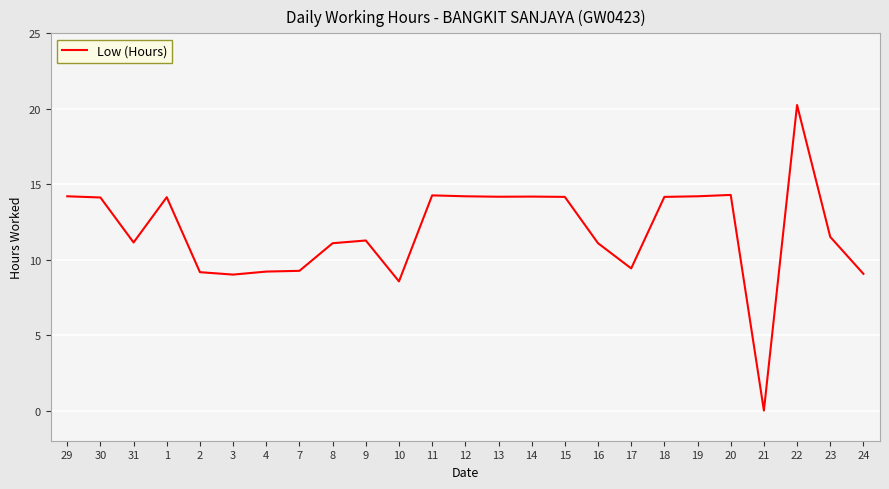

Read the value at 2.

9.2